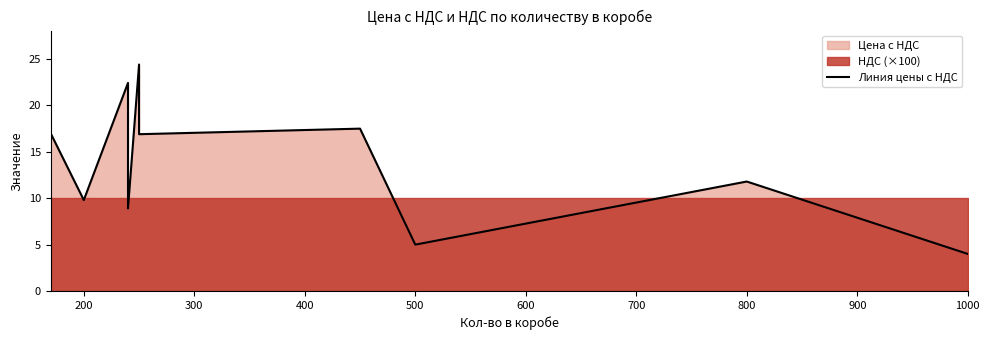

How many points are higher than both their immediate neighbors (excluding endpoints)?

4